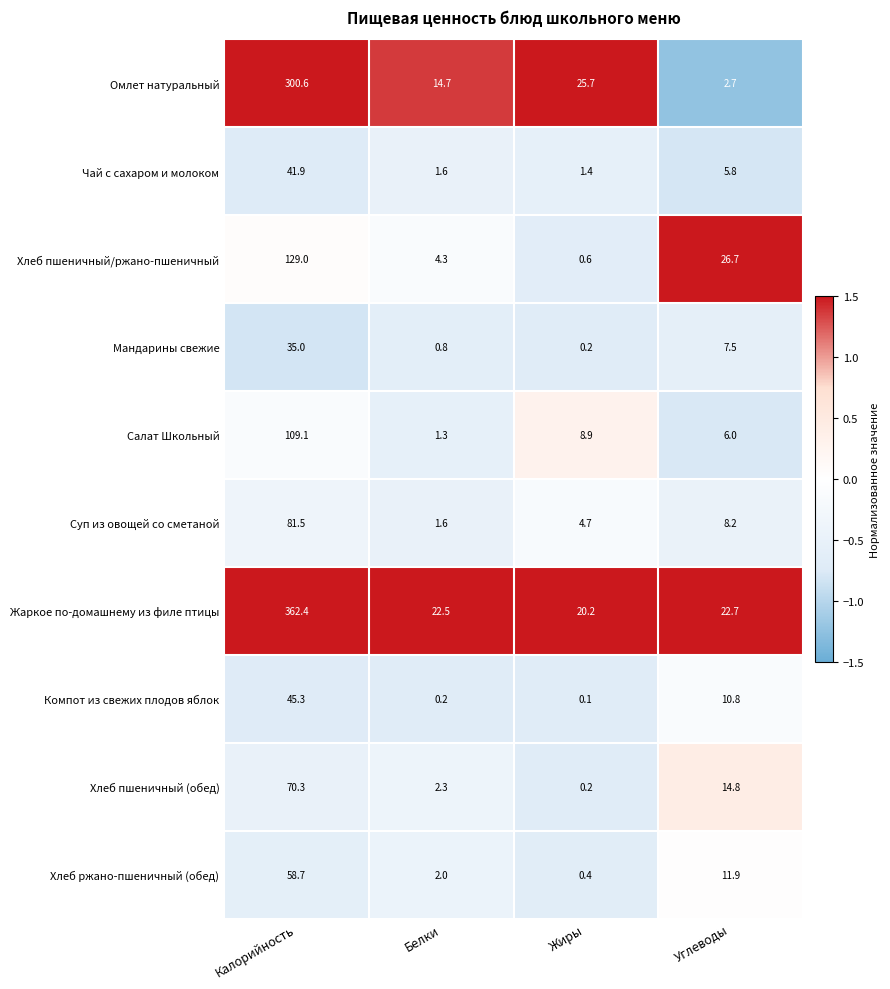

The Омлет натуральный series shows 6.5 at Жиры. True or false?

False